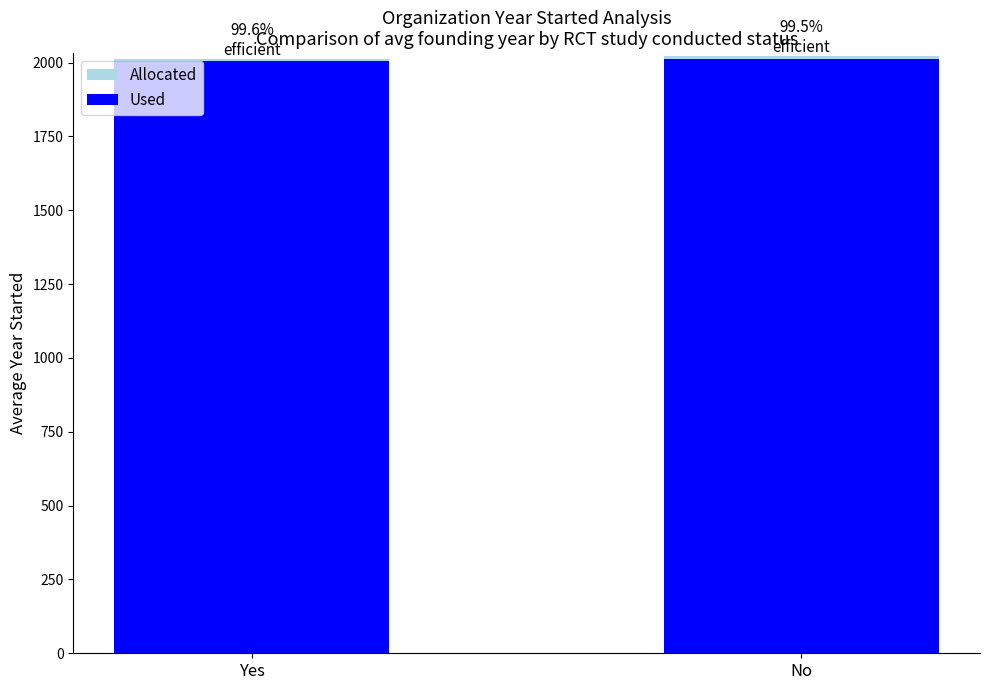

Rank the series by their maximum value, from highest to lowest.

Allocated, Used